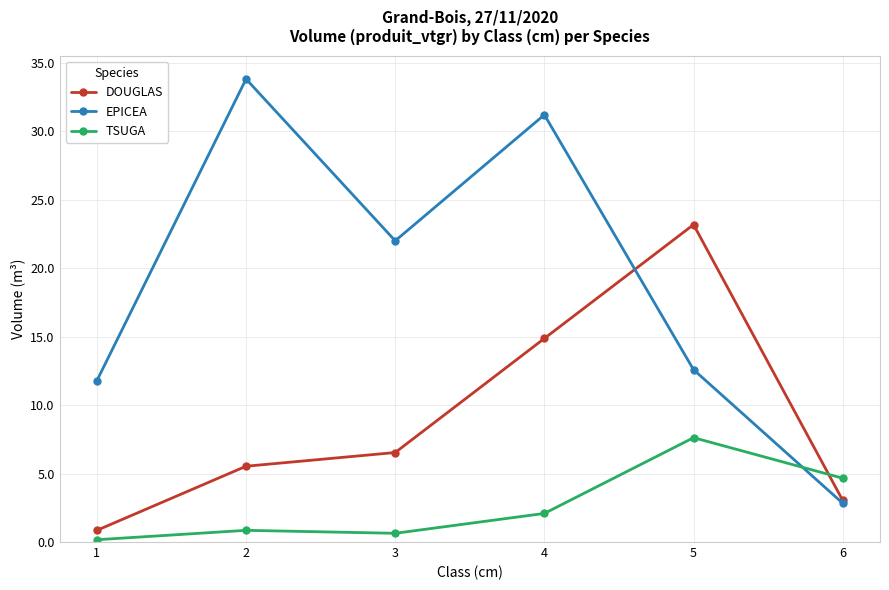

What is the value of the DOUGLAS point at the 1st from the left?

0.9